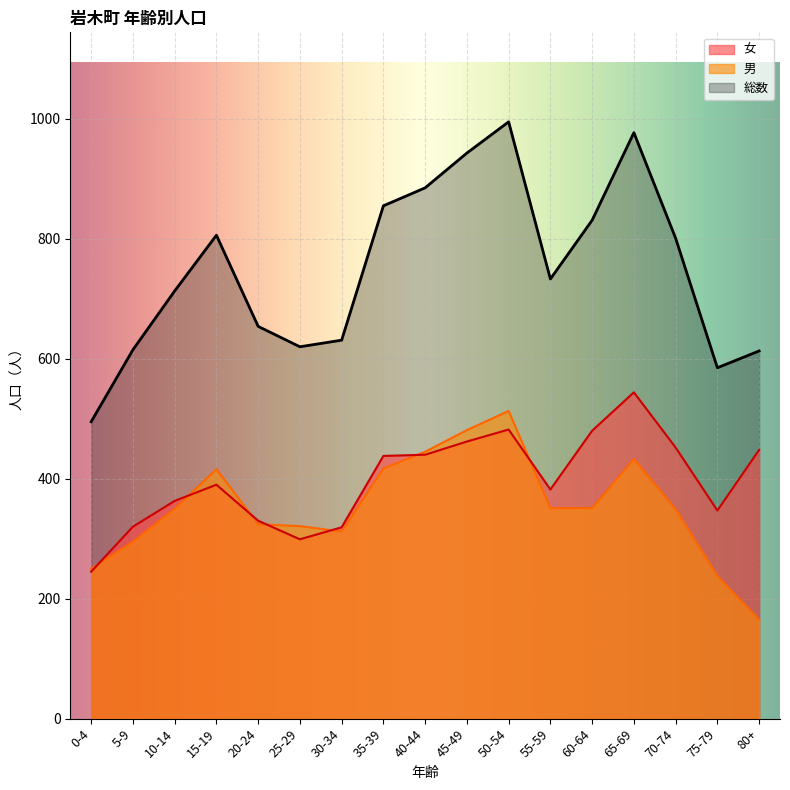

Reading right to left, transcribe all the data shown in this chart.

女: 448	347	452	544	480	382	482	462	440	438	319	299	330	390	363	320	245
男: 165	238	349	433	351	351	513	481	445	417	312	321	324	416	350	295	250
総数: 613	585	801	977	831	733	995	943	885	855	631	620	654	806	713	615	495